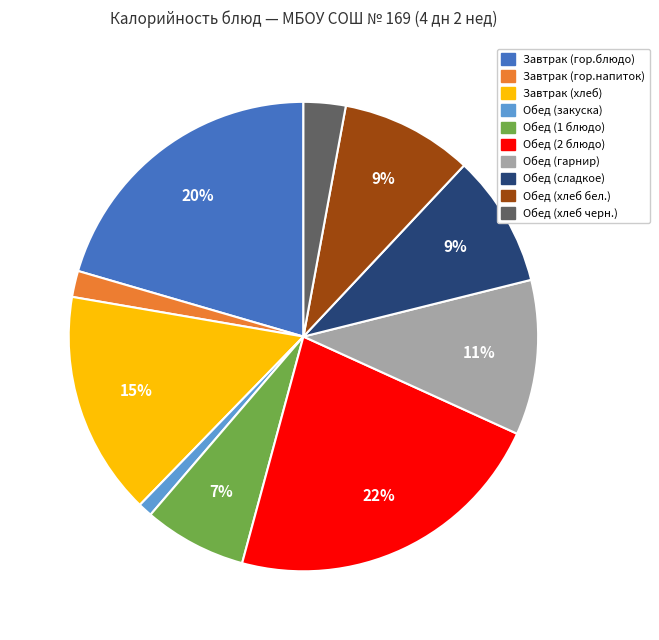

Is it true that Обед (1 блюдо) is 7% of the pie?

True